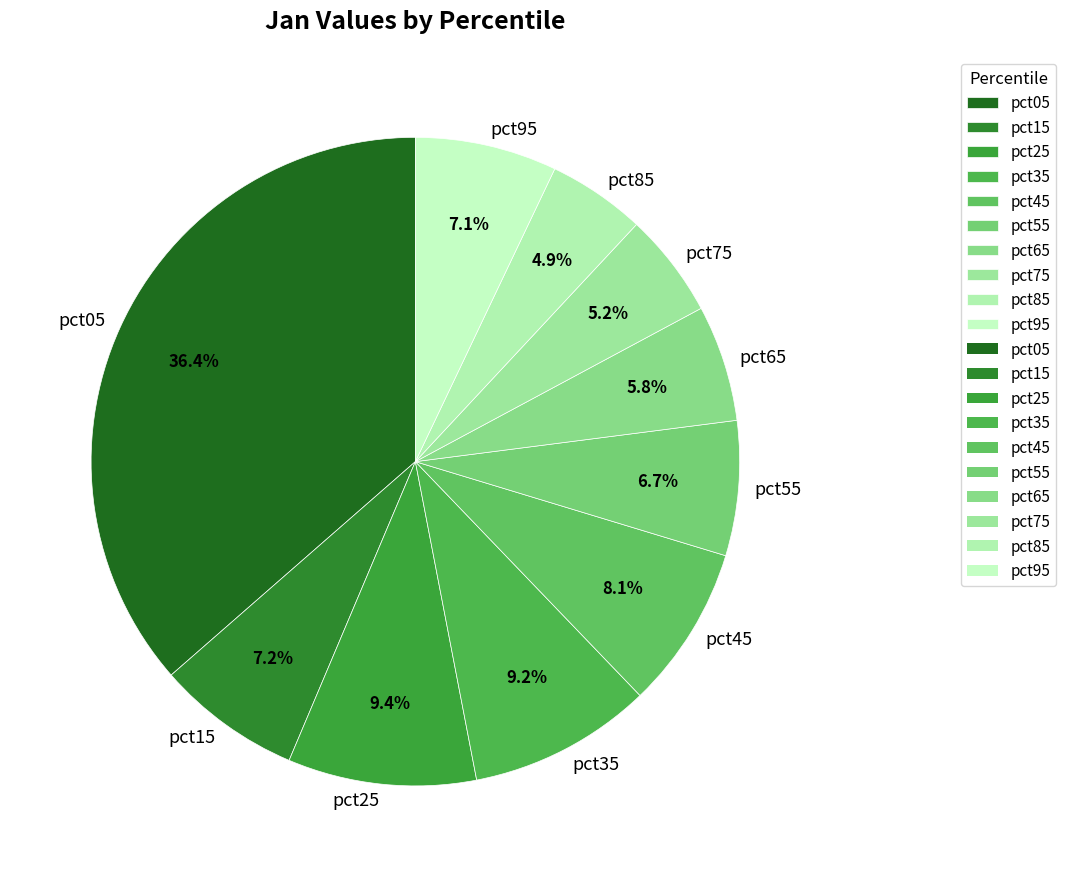

Is the sum of pct05 and pct75 greater than half?

No